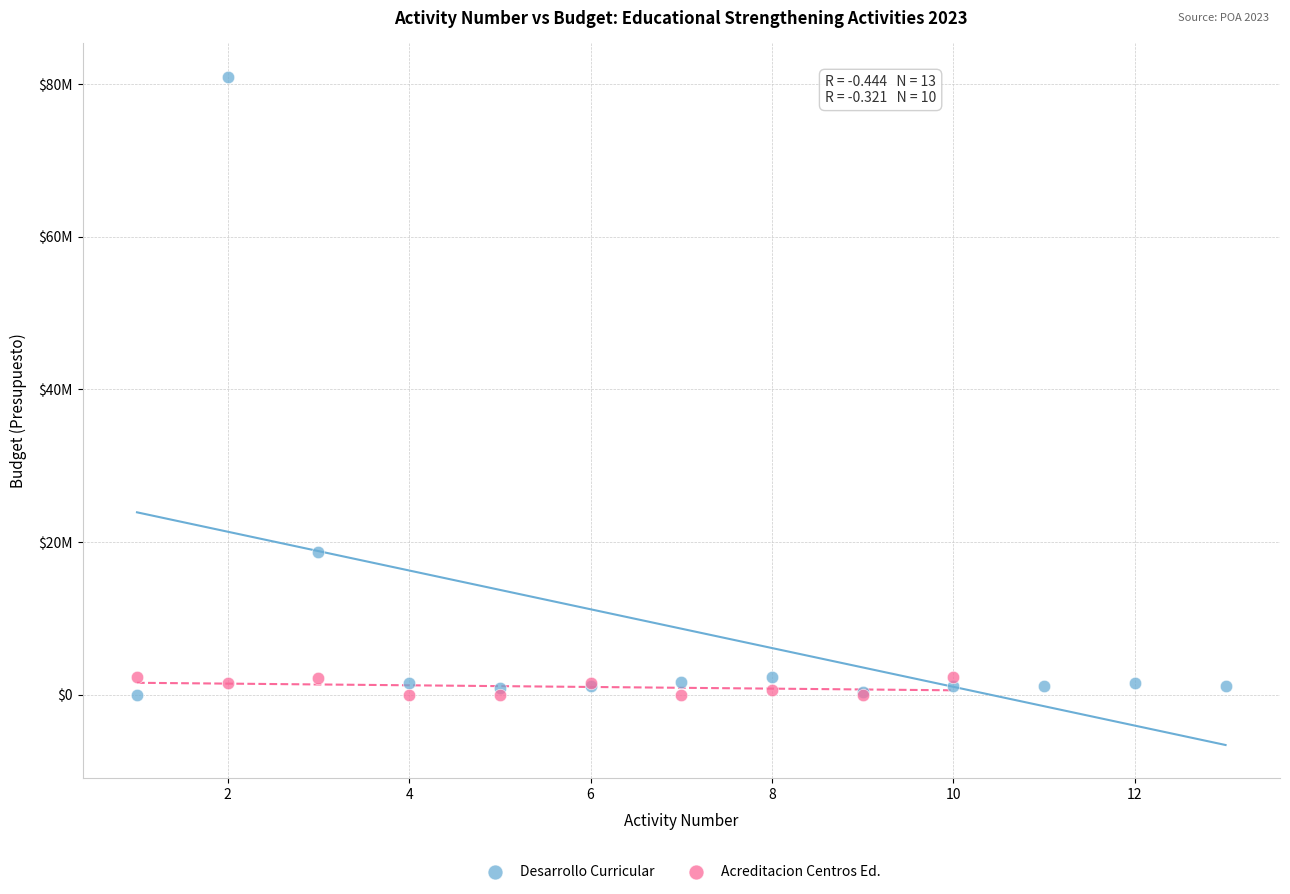

Which series reaches the maximum Y coordinate?

Desarrollo Curricular